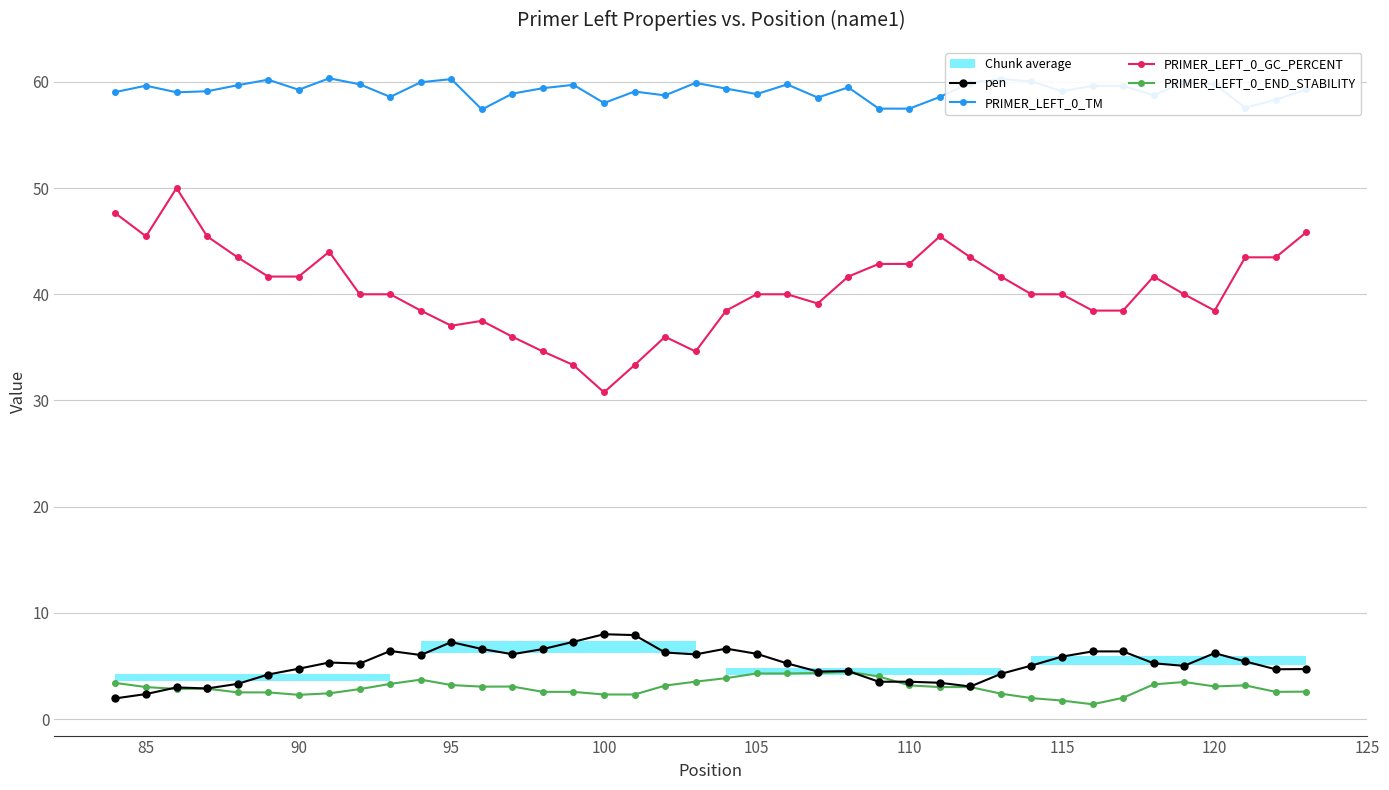

How many data points does each series have?

40